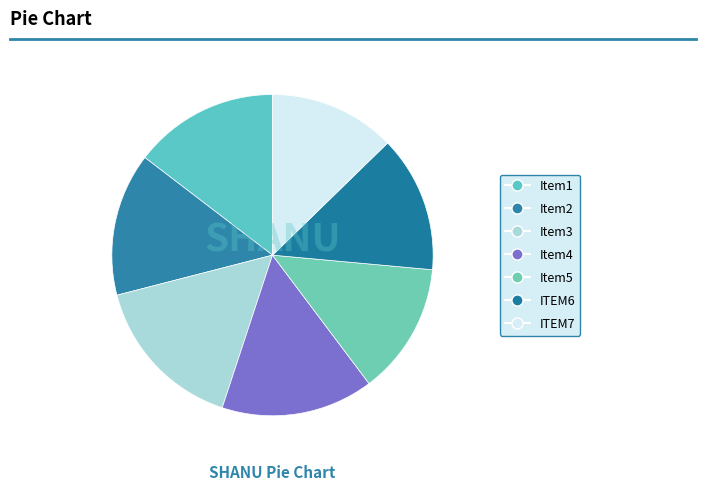

How many slices are in this pie chart?

7